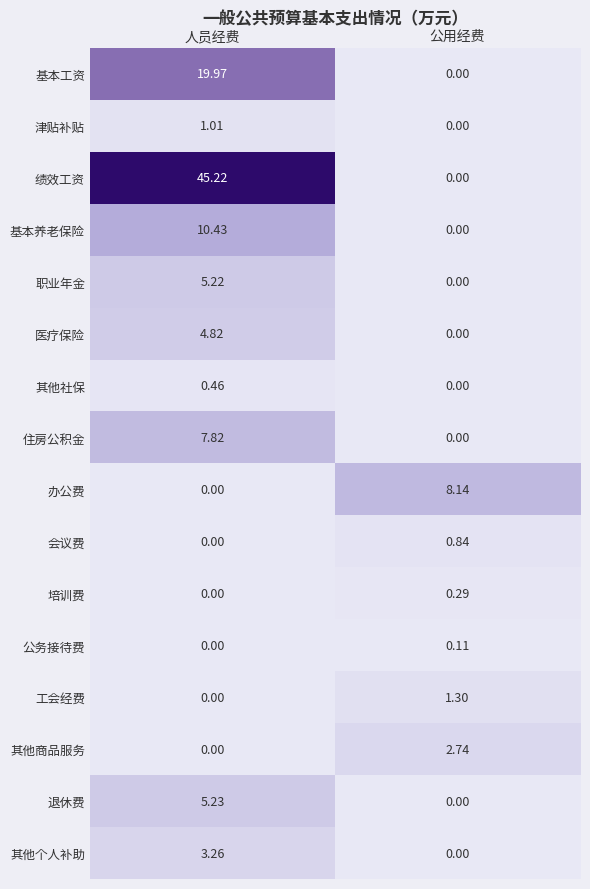

Which series changed the most between 人员经费 and 公用经费?

绩效工资